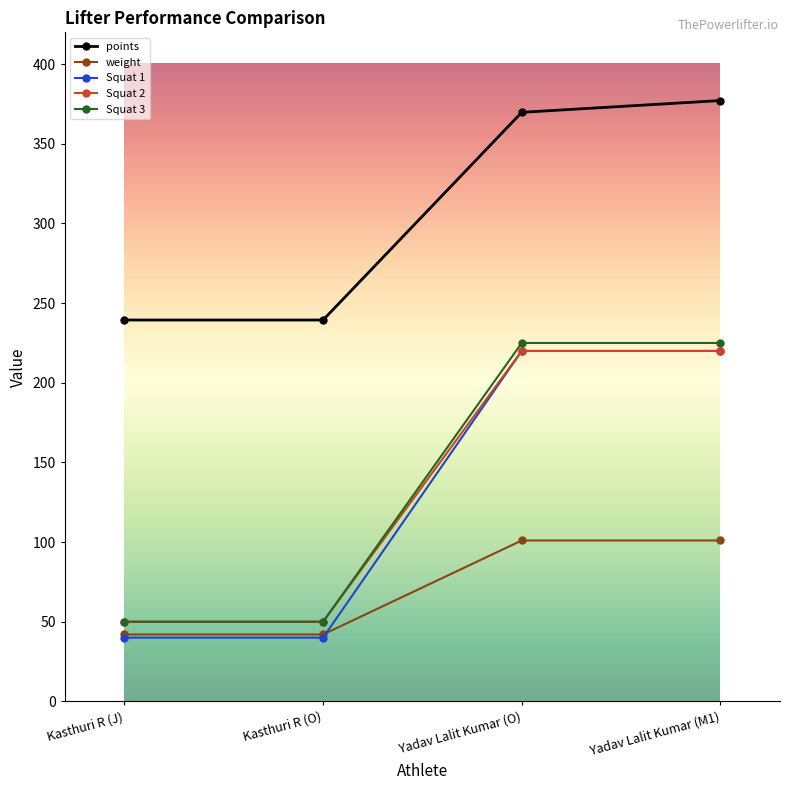

Does the chart display data point markers on the line(s)?

Yes